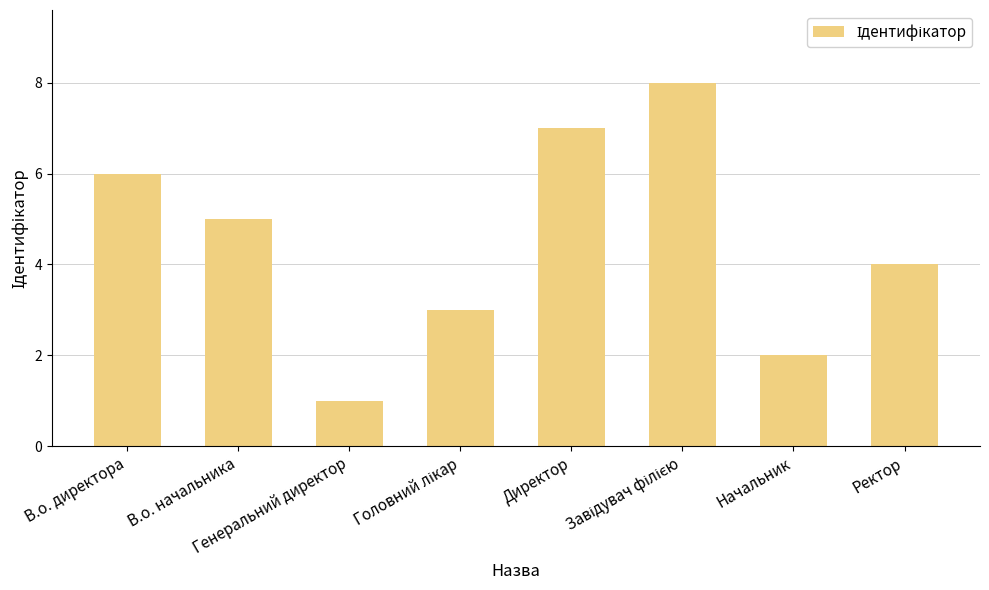

What is the greatest value displayed?

8